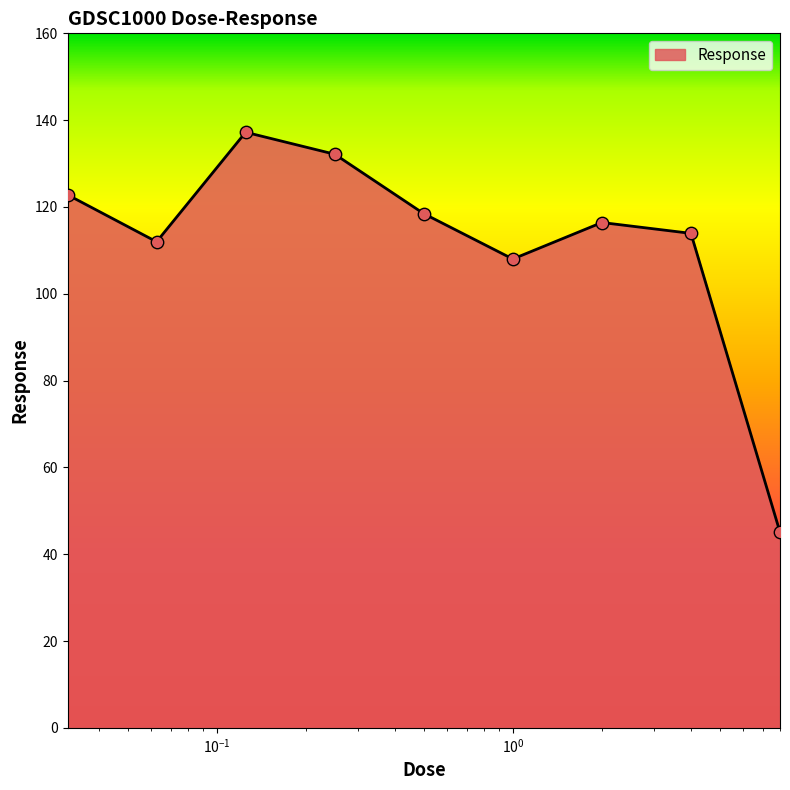

What is the smallest value displayed?

45.1